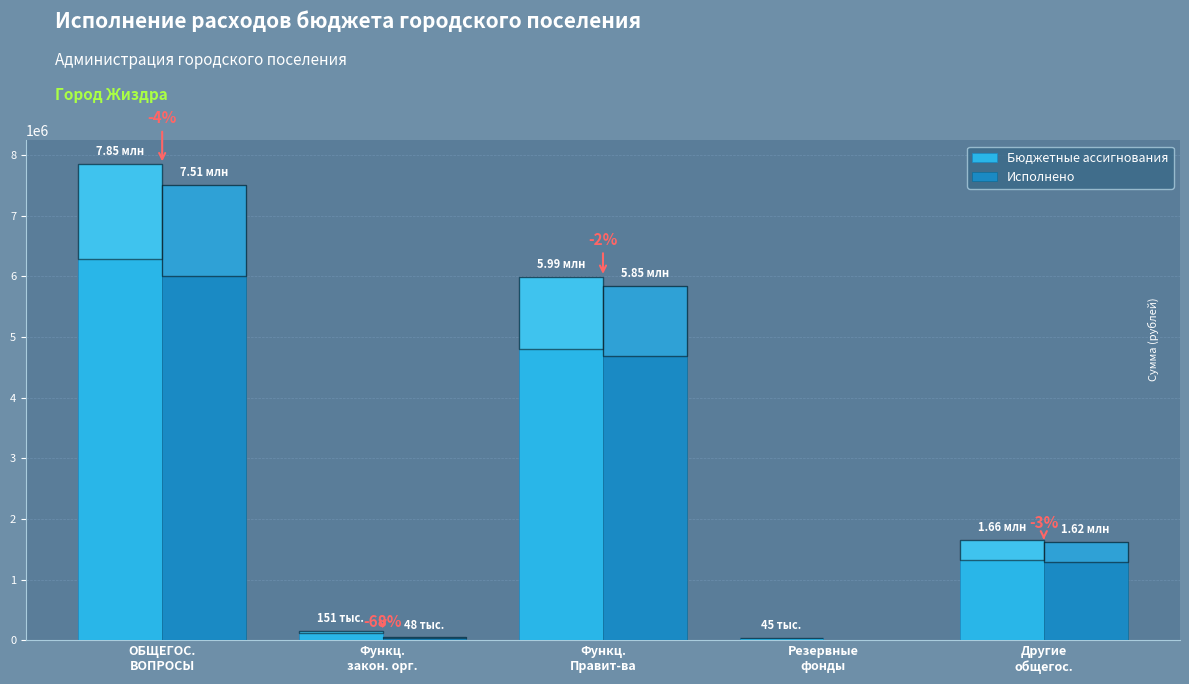

What is the sum of all Бюджетные ассигнования values?

15701095.1